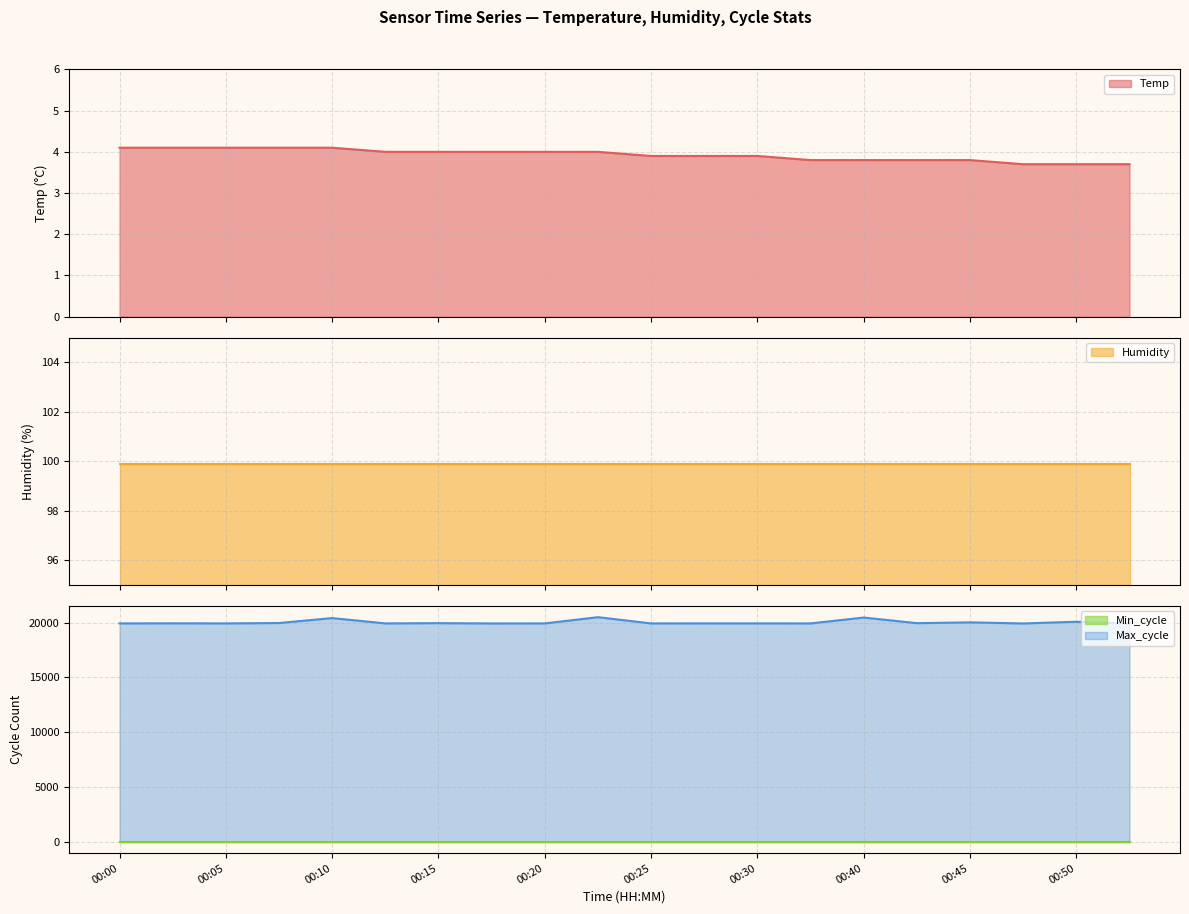

What is the value of the Max_cycle point at the 13th from the left?

19925.0